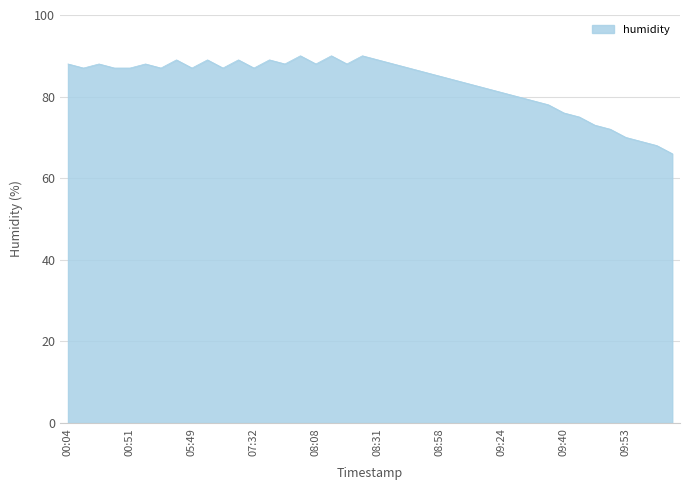

What is the smallest value displayed?

66